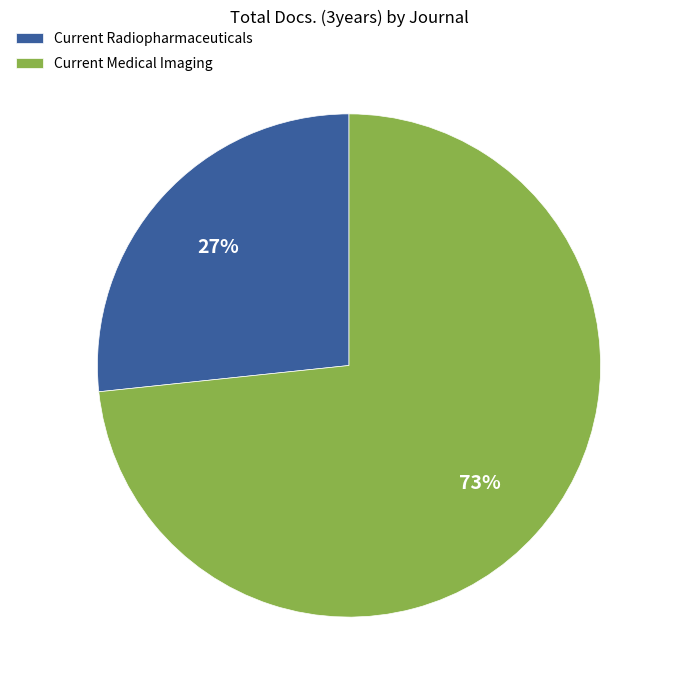

True or false: Current Radiopharmaceuticals accounts for 21% of the total.

False